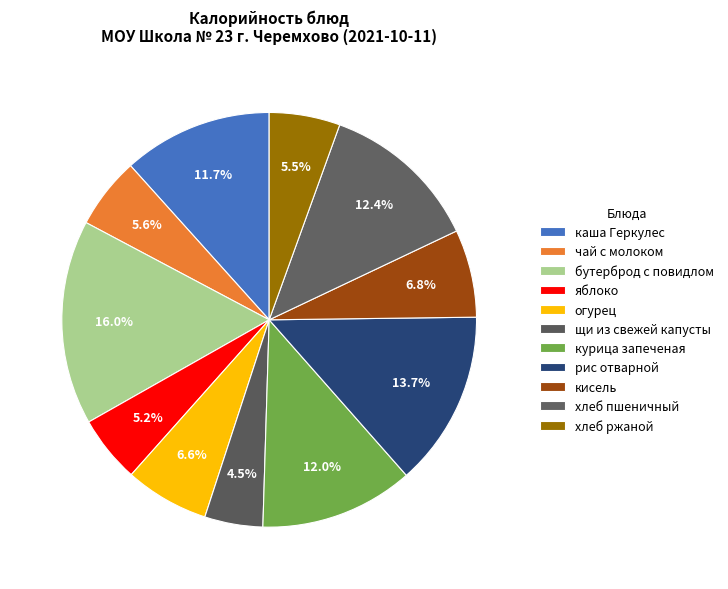

Between хлеб пшеничный and яблоко, which is larger?

хлеб пшеничный